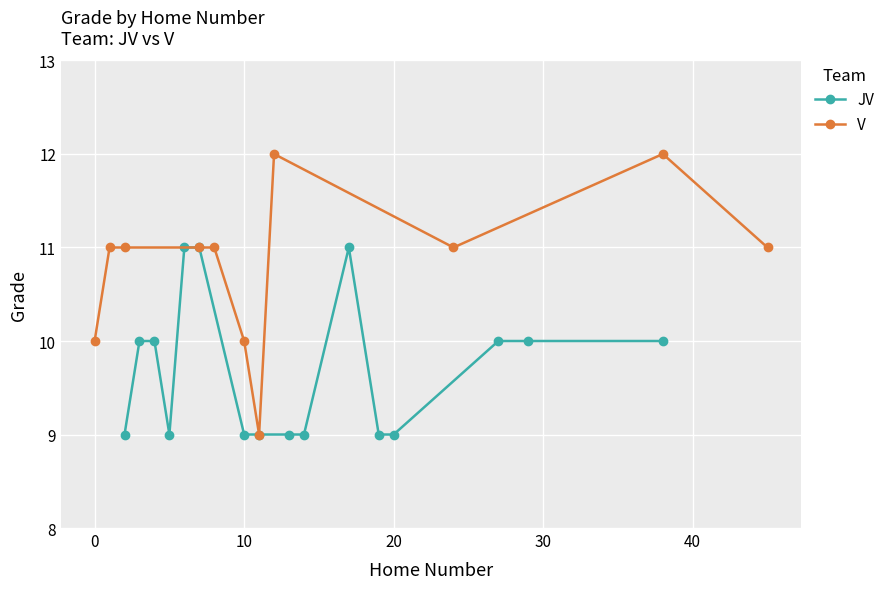

How many interior local valleys (lower than both neighbors) does the data have?

1